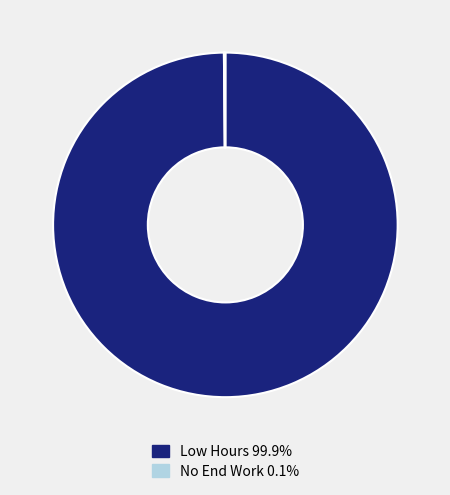

Does any single category account for the majority?

Yes